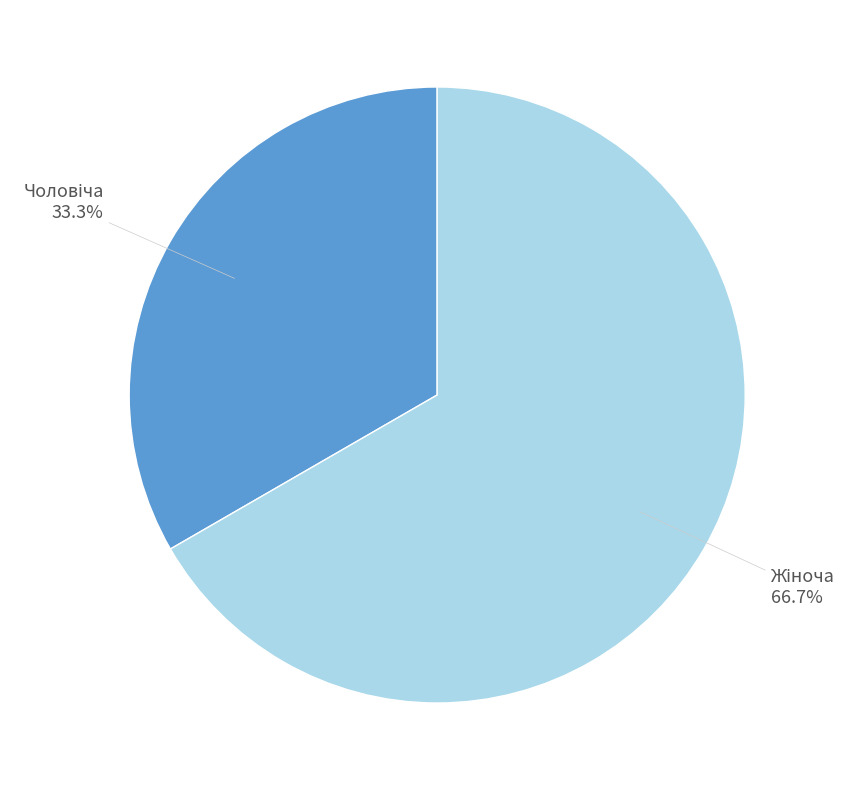

Is there any slice that represents more than half of the pie?

Yes